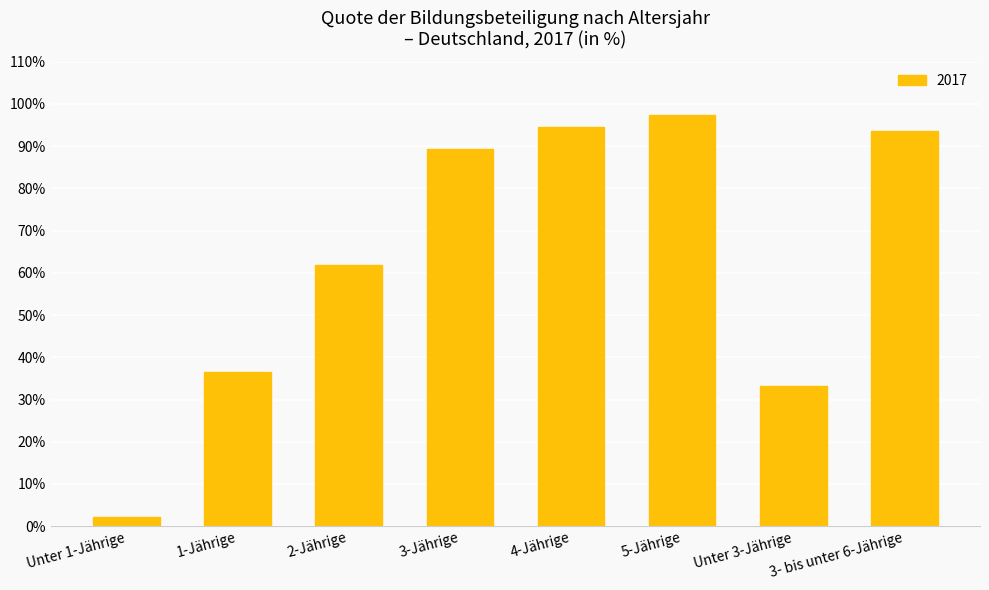

Which has a higher value, Unter 3-Jährige or 3-Jährige?

3-Jährige